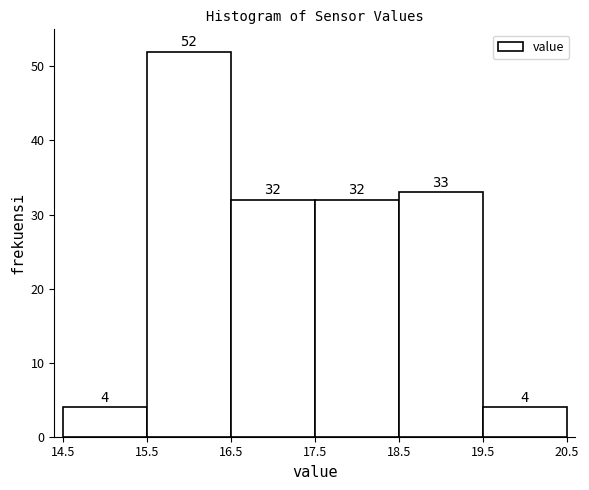

Over which range of the x-axis is the bar tallest?

15.5 to 16.5